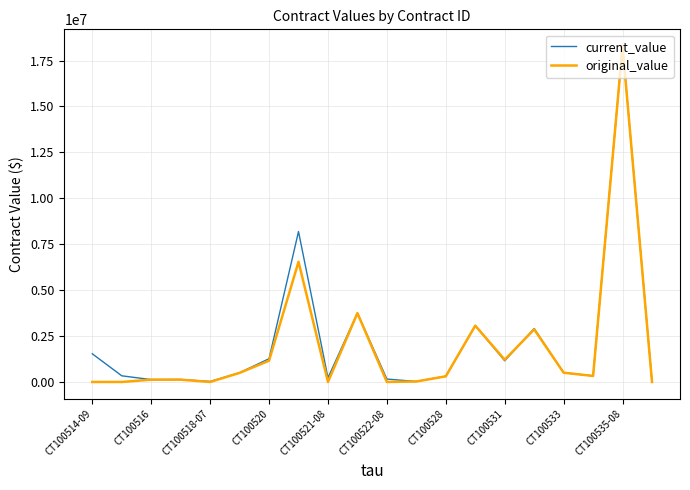

Which series has the widest spread of values?

original_value